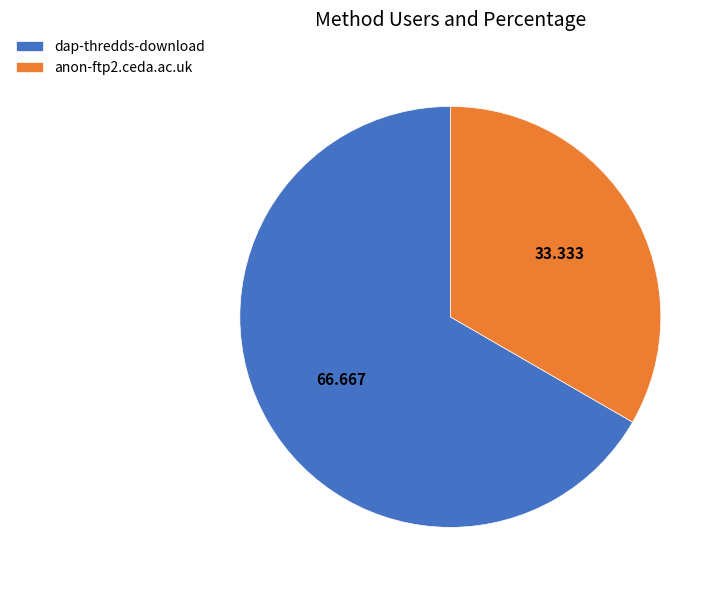

How many slices are in this pie chart?

2